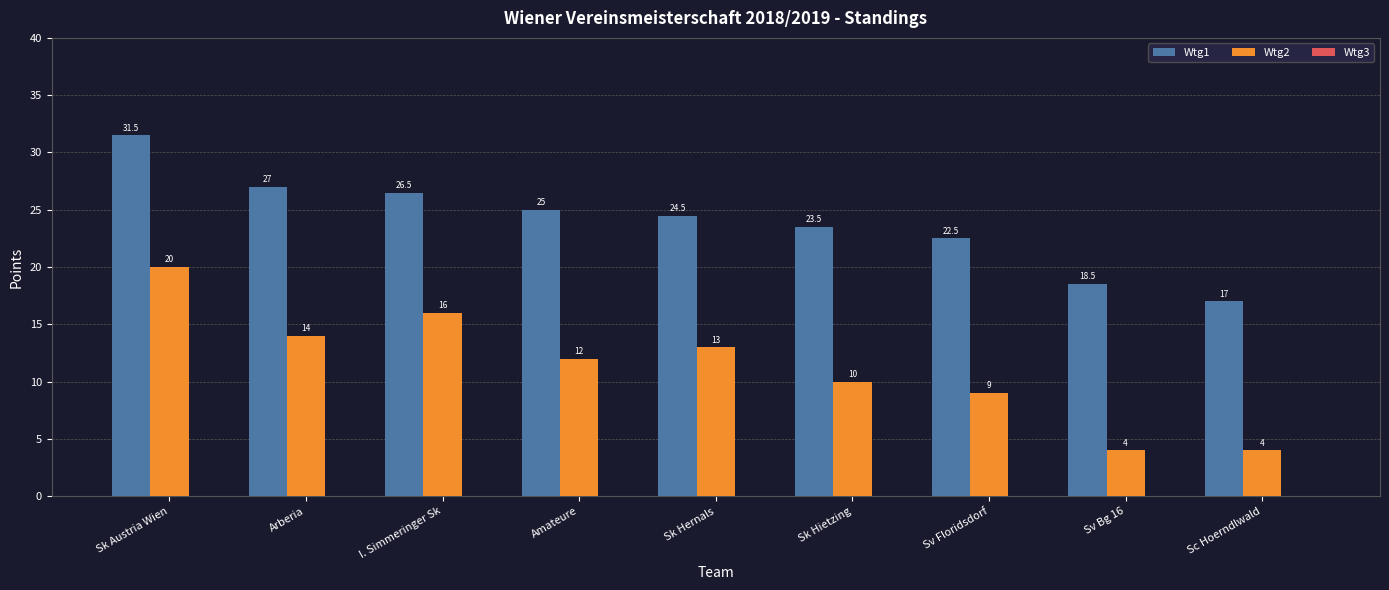

List the series in order of their overall mean, lowest first.

Wtg2, Wtg1